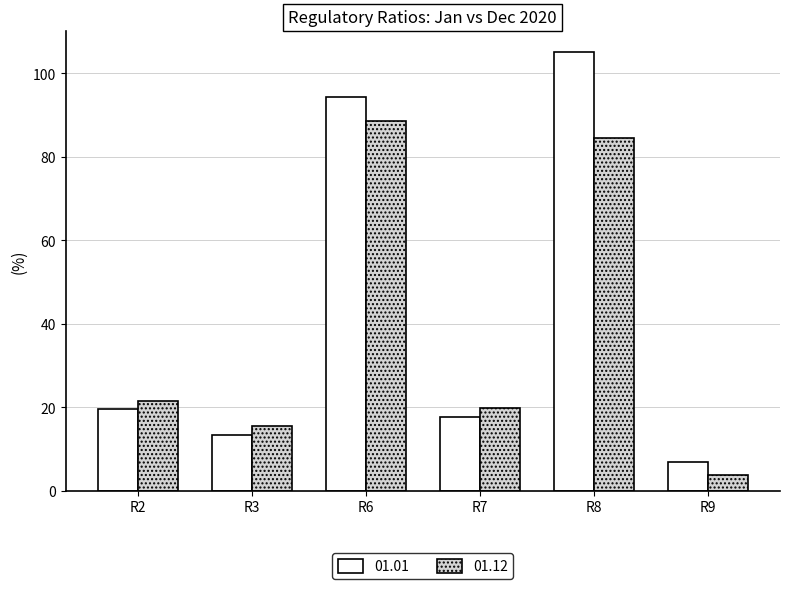

Which series has the largest range (max minus min)?

01.01